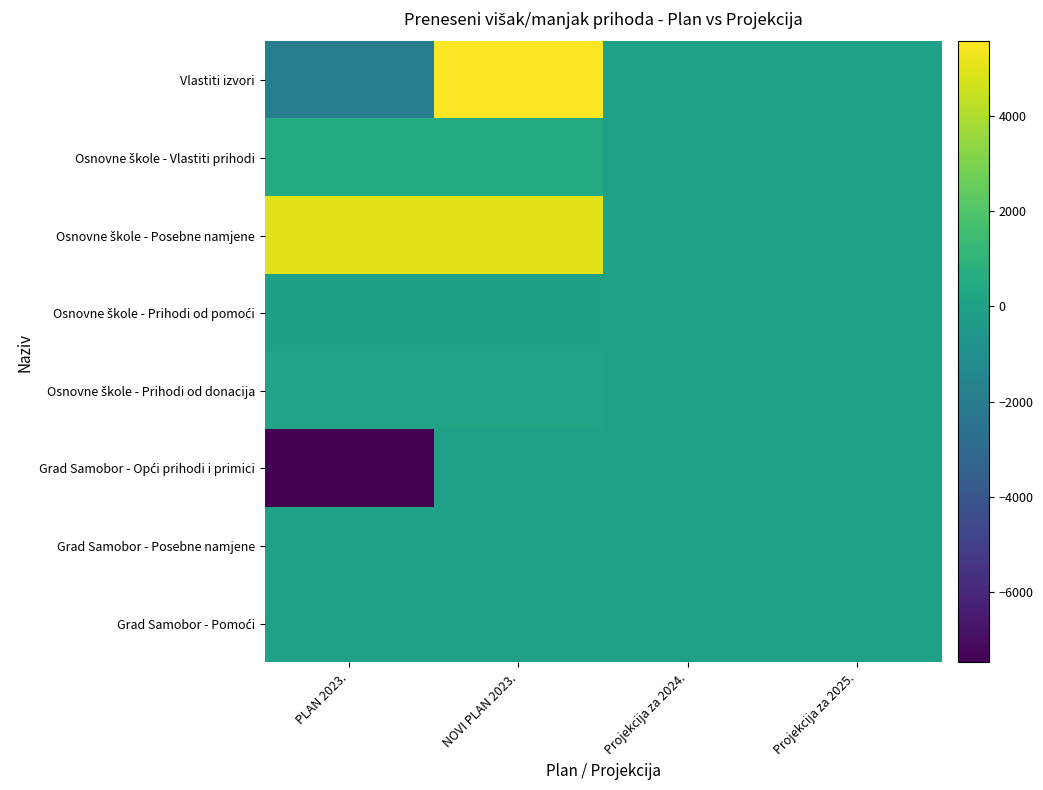

What is the minimum value shown in the chart?

-7472.3